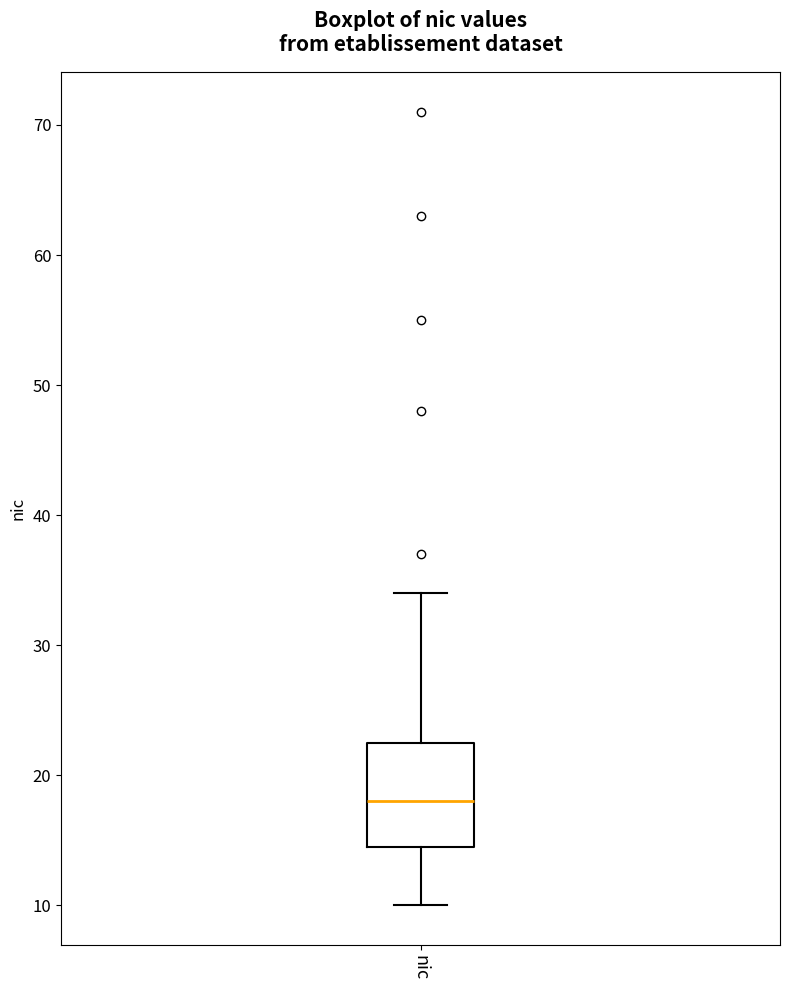

Where does the median line of the box for nic sit on the y-axis? The values are not printed on the chart, so give them approximately, as read against the axis.

18